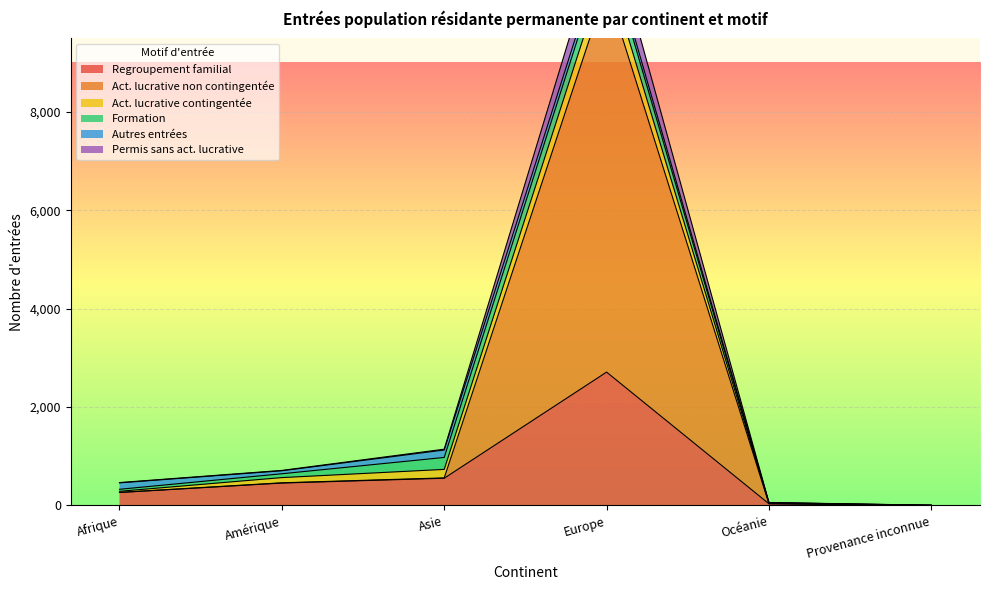

At which label does Regroupement familial reach its peak?

Europe